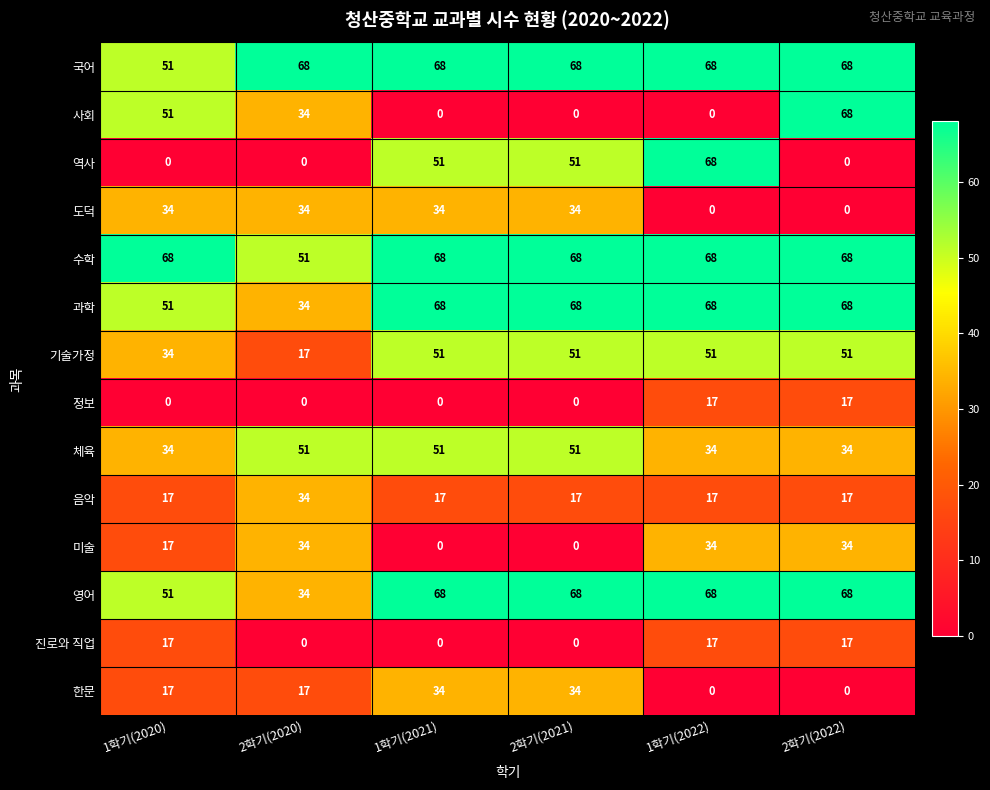

Where does the 사회 series first go above 34?

1학기(2020)